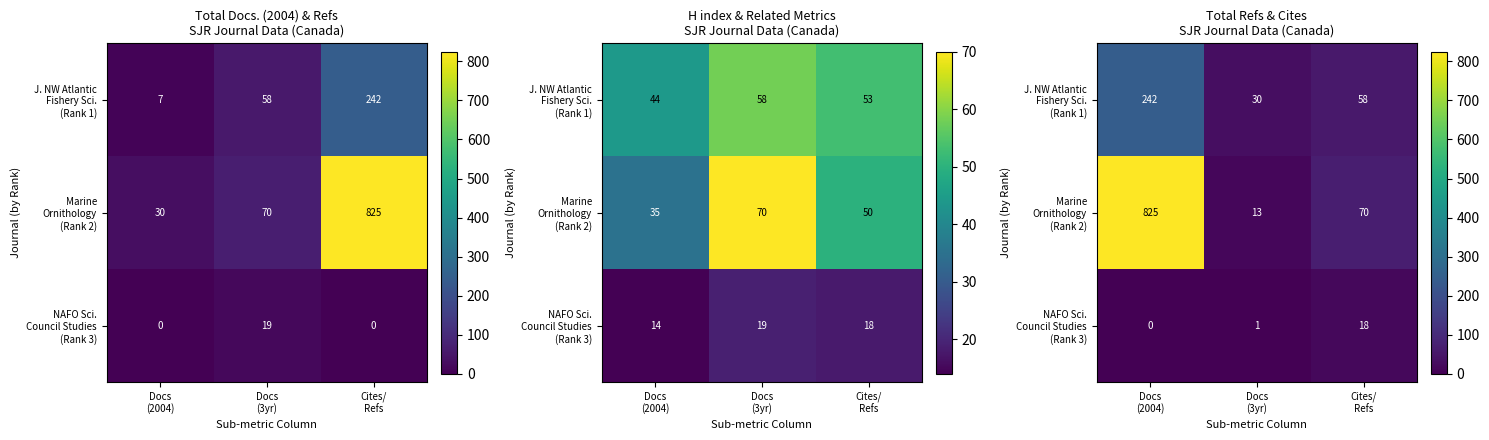

What is the sum of all NAFO Sci. Council Studies (Rank 3) values?

19